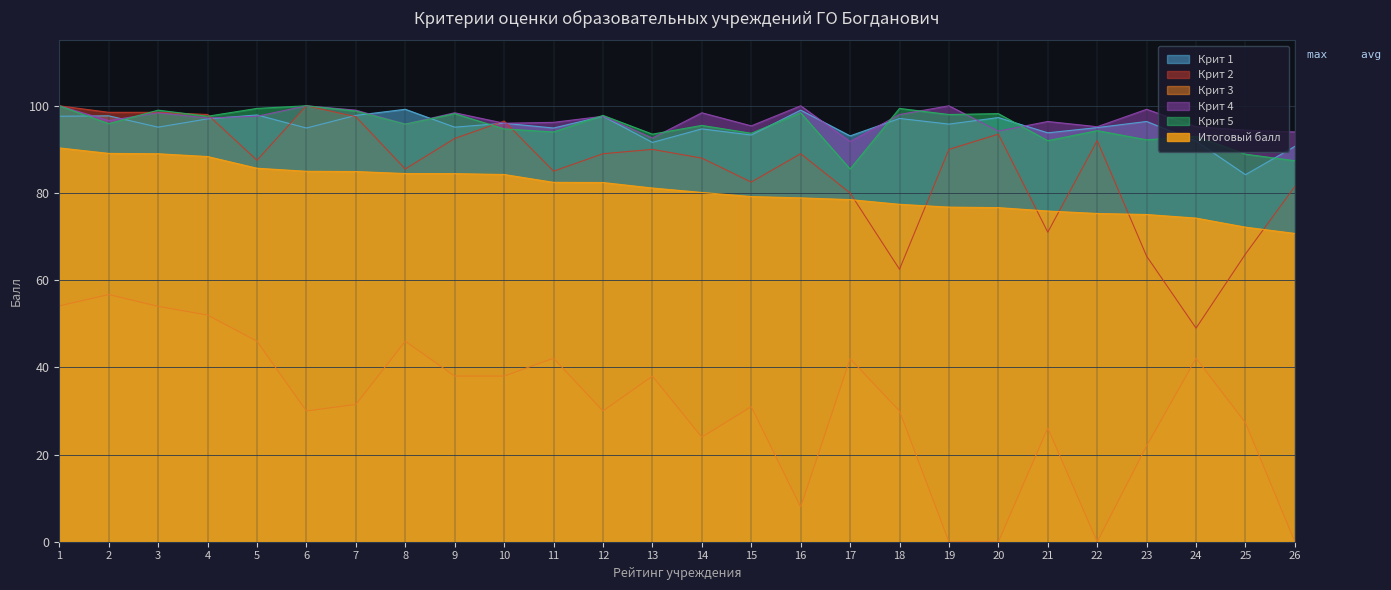

Reading right to left, list all the values displayed in this chart.

Крит 1: 90.7	84.2	91.9	96.4	95.0	93.8	97.3	95.8	97.1	93.1	99.0	93.3	94.7	91.6	97.6	94.9	96.0	95.1	99.2	97.8	94.9	97.9	97.0	95.1	97.7	97.6
Крит 2: 81.5	66.0	49.0	65.5	92.0	71.0	93.5	90.0	62.5	80.0	89.0	82.5	88.0	90.0	89.0	85.0	96.5	92.5	85.5	97.5	100.0	87.5	98.0	98.5	98.5	100.0
Крит 3: 0.0	27.3	42.1	22.0	0.0	26.1	0.0	0.0	30.0	42.0	8.0	31.0	24.0	38.0	30.0	42.1	38.0	38.0	46.0	31.5	30.0	46.0	52.0	54.0	56.7	54.1
Крит 4: 94.0	94.4	95.2	99.2	95.2	96.4	94.2	100.0	98.0	91.8	100.0	95.4	98.4	92.6	97.6	96.2	96.0	98.4	95.8	99.0	100.0	97.6	97.2	98.4	96.6	100.0
Крит 5: 87.4	88.9	93.0	92.2	94.3	92.0	98.2	98.0	99.4	85.5	98.4	93.7	95.5	93.5	97.8	94.0	94.7	98.2	95.8	98.8	100.0	99.4	97.6	99.0	95.9	100.0
Итоговый балл: 70.7	72.2	74.2	75.1	75.3	75.9	76.6	76.8	77.4	78.5	78.9	79.2	80.1	81.1	82.4	82.4	84.2	84.4	84.5	84.9	85.0	85.7	88.4	89.0	89.1	90.3